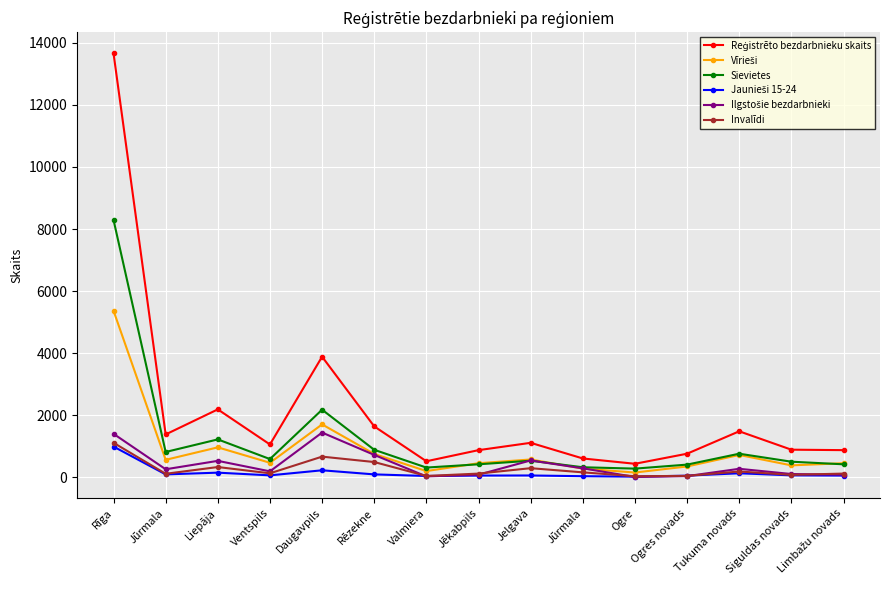

Does the chart have visible grid lines?

Yes